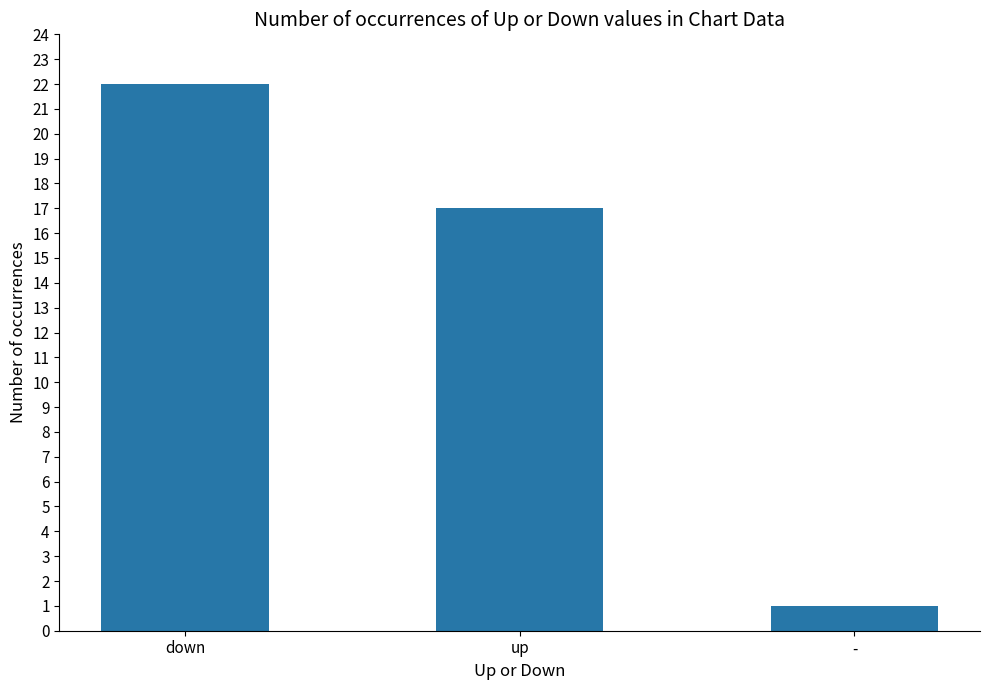

List the labels in order of value, smallest first.

-, up, down